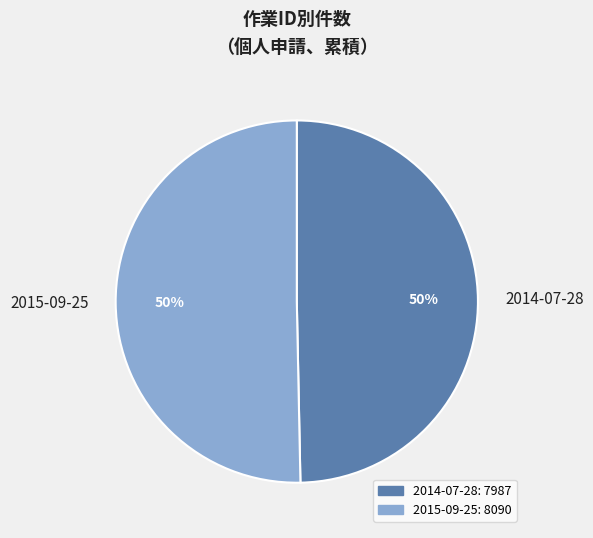

To the nearest percent, what is the combined percentage of 2015-09-25 and 2014-07-28?

100%